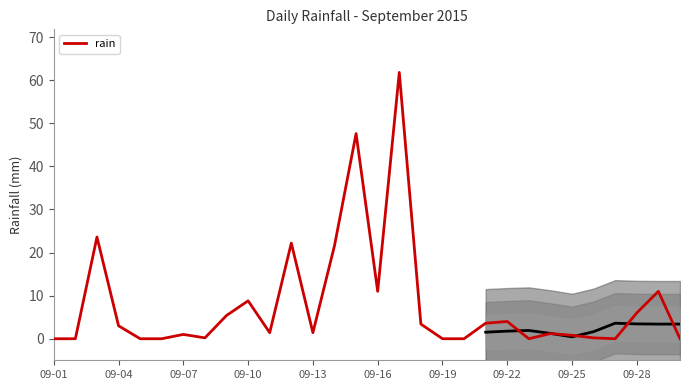

What is the highest value of the rain series?

61.8